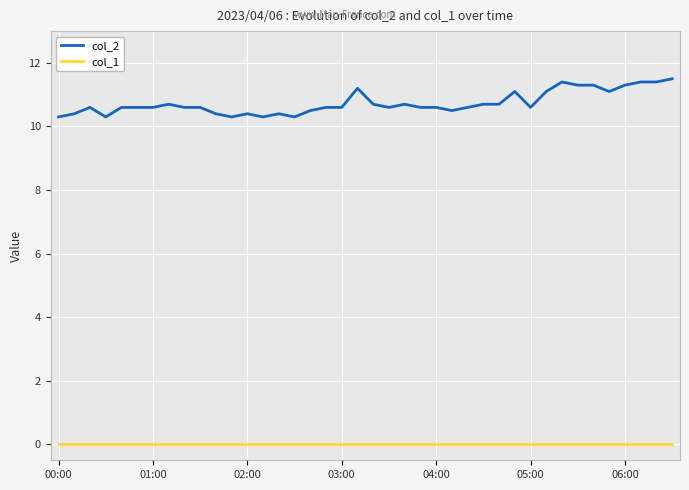

At which category is the sum across all series the highest?

39